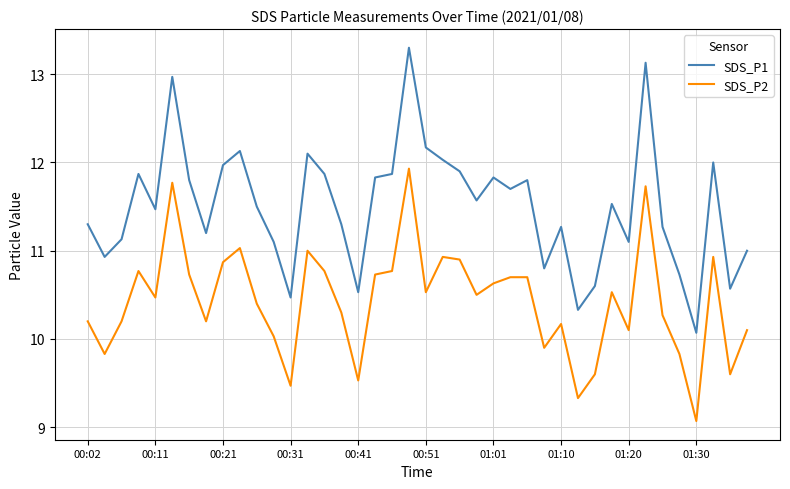

Which series has the largest range (max minus min)?

SDS_P1